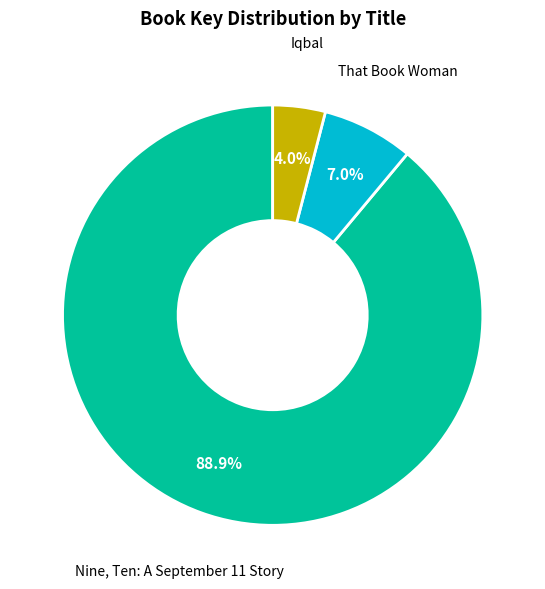

To the nearest percent, what is the average slice percentage?

33%